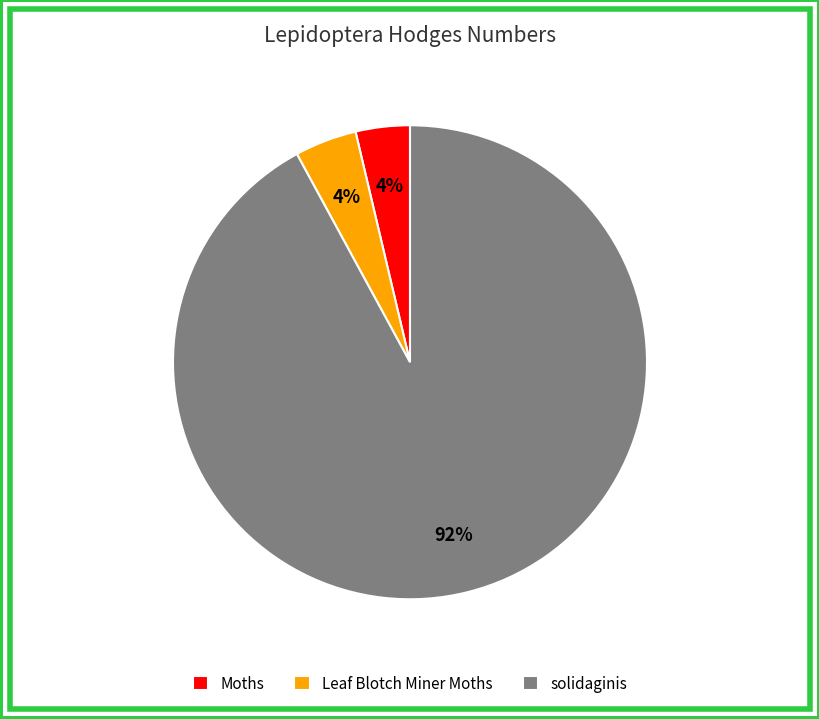

To the nearest percent, what is the difference between the solidaginis and Moths slice percentages?

88%